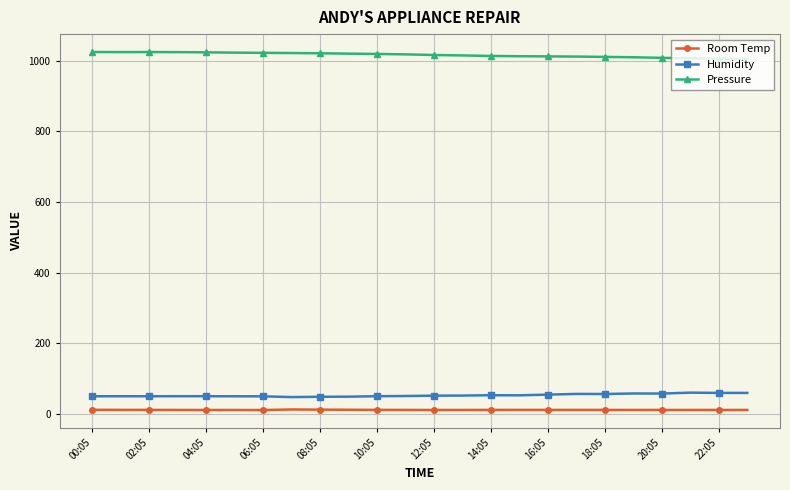

In Pressure, how many points are higher than both neighbors (excluding endpoints)?

1